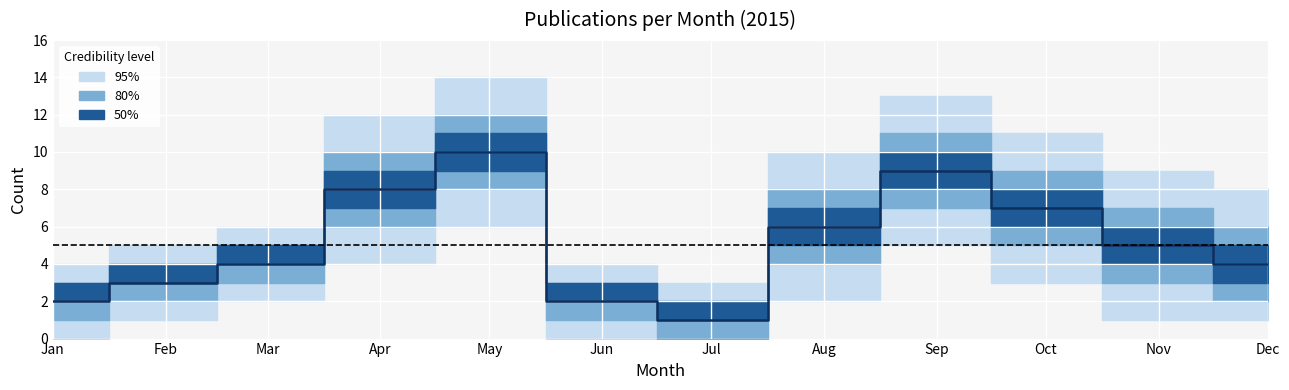

What is the difference between the maximum and minimum values?

9